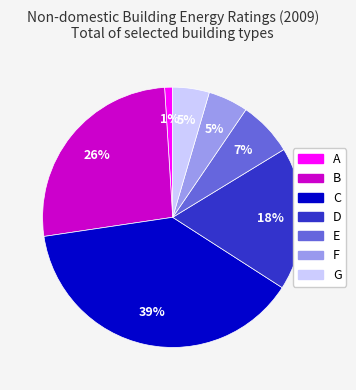

True or false: D accounts for 18% of the total.

True